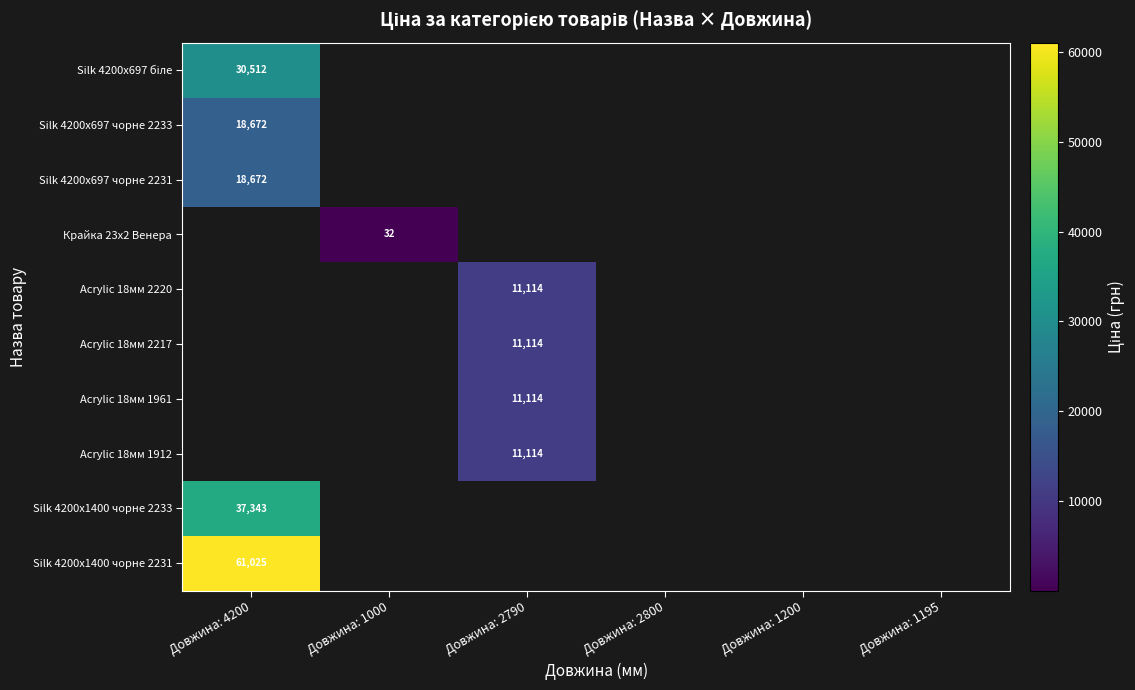

What is the maximum value shown in the chart?

61024.7